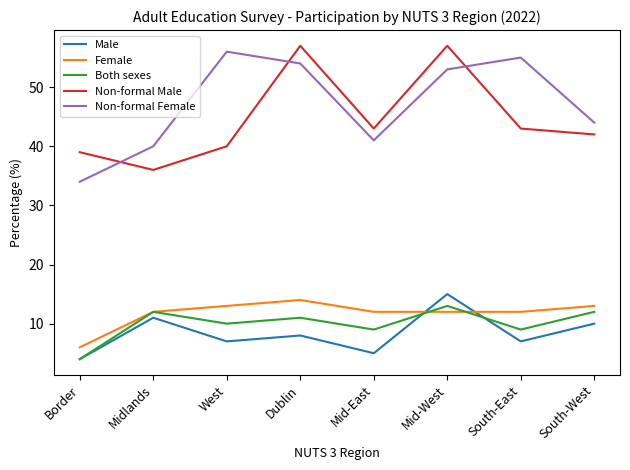

What is the maximum value for Male?

15